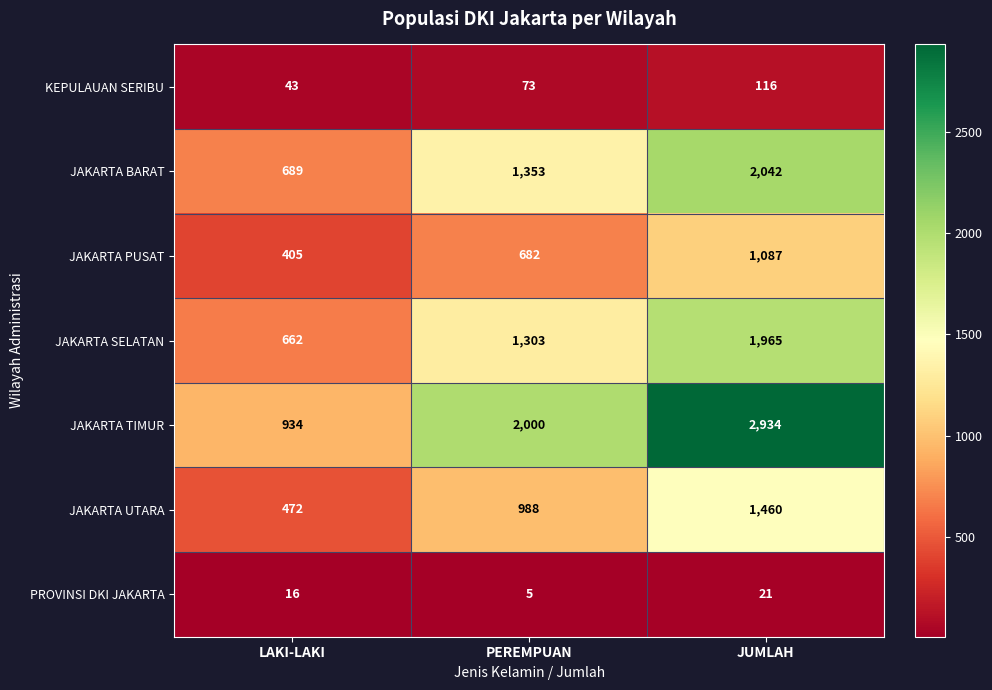

List the series in order of their peak value, highest first.

JAKARTA TIMUR, JAKARTA BARAT, JAKARTA SELATAN, JAKARTA UTARA, JAKARTA PUSAT, KEPULAUAN SERIBU, PROVINSI DKI JAKARTA